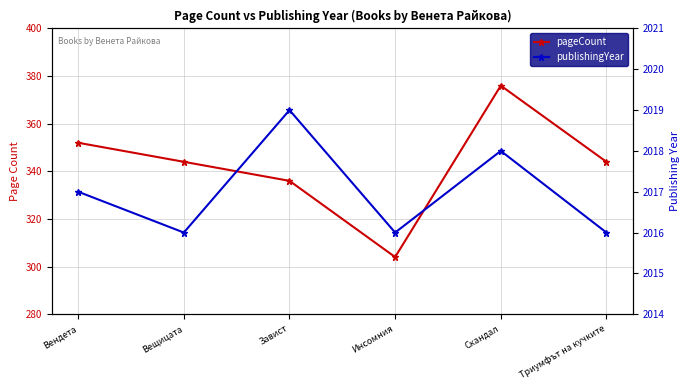

What is the difference between the publishingYear values at Скандал and Завист?

1